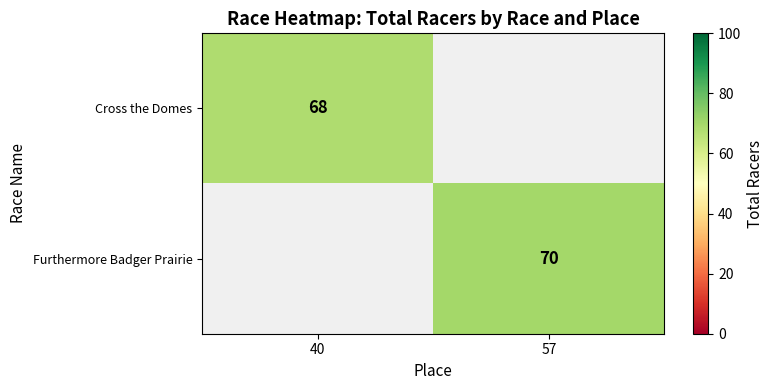

How many distinct data groups are displayed?

2